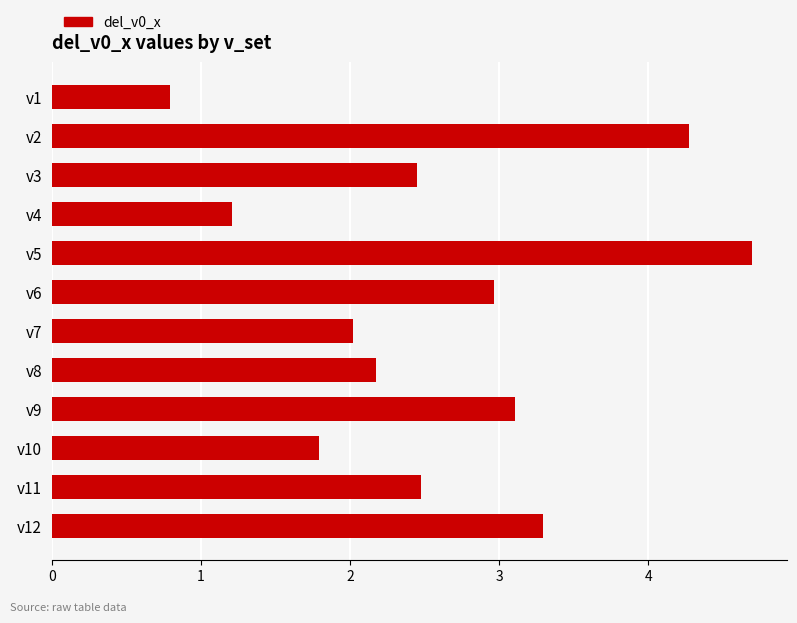

How many distinct data groups are displayed?

1